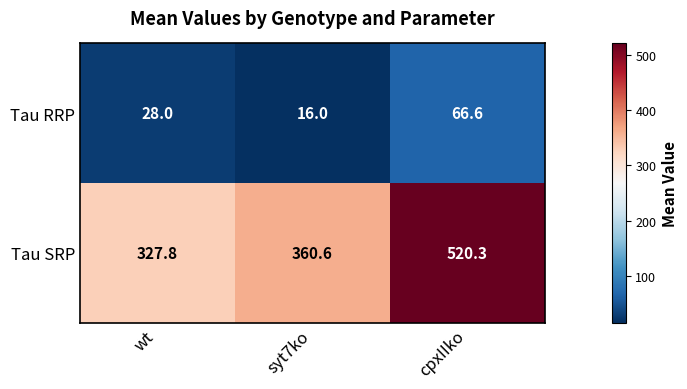

The Tau SRP series shows 520.3 at cpxIIko. True or false?

True